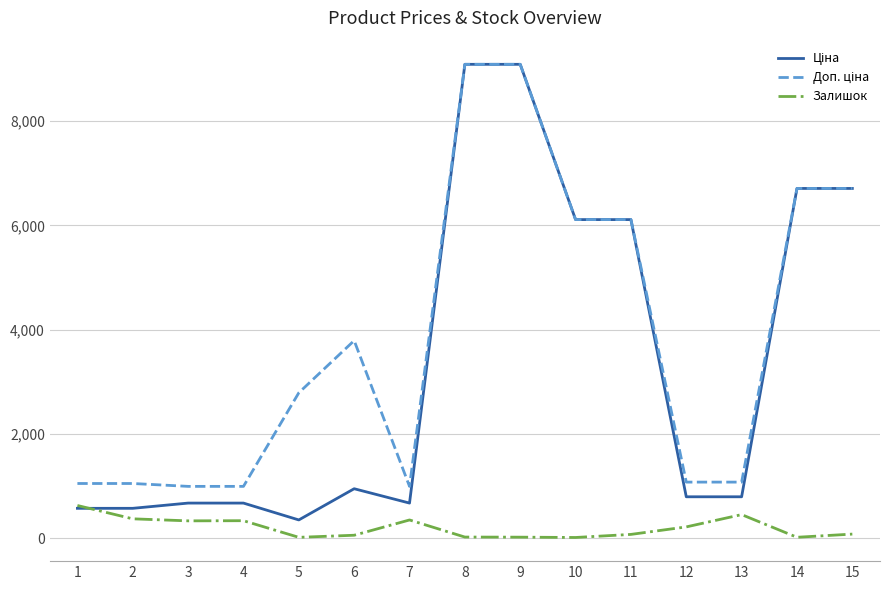

The value of Залишок at 3 is 331.0. True or false?

True